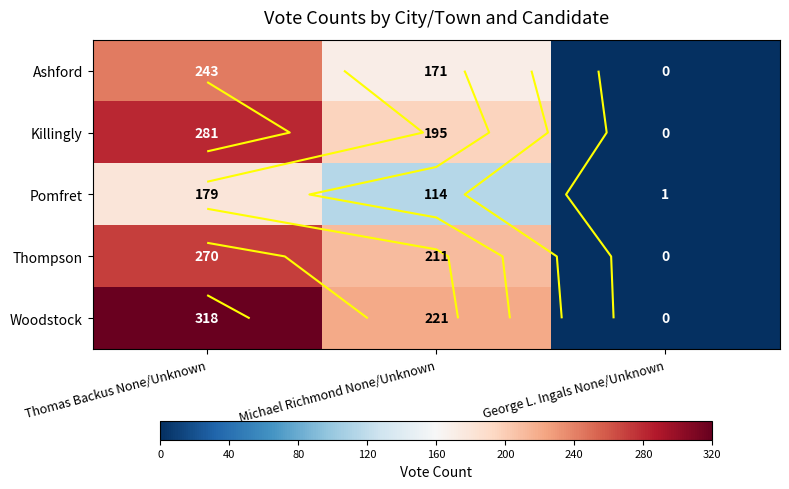

Is the value of Thompson at George L. Ingals None/Unknown greater than the value of Woodstock at Michael Richmond None/Unknown?

No